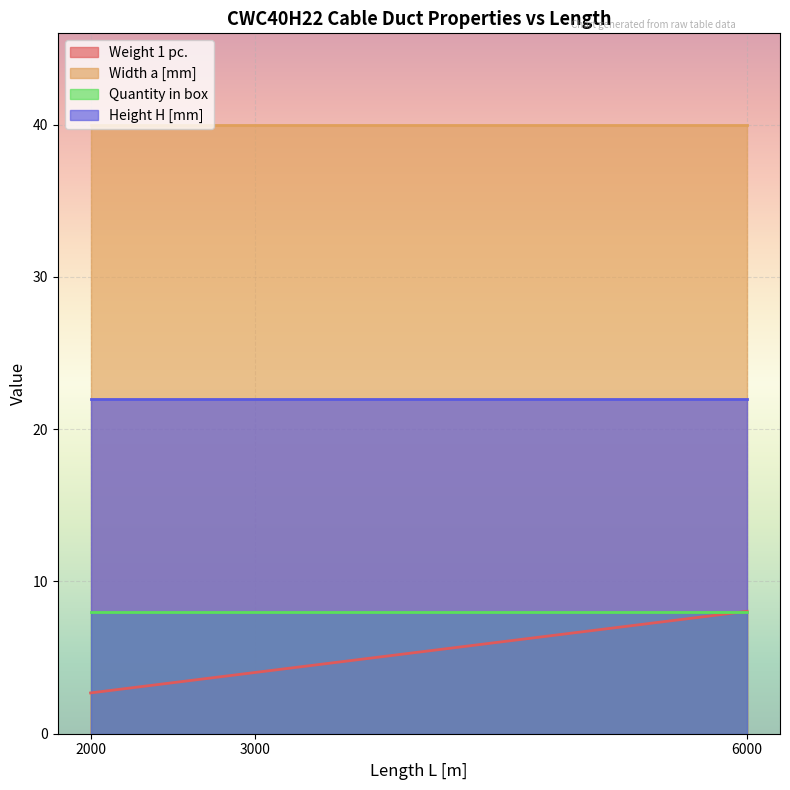

Rank the series by their maximum value, from highest to lowest.

Width a [mm], Height H [mm], Weight 1 pc., Quantity in box